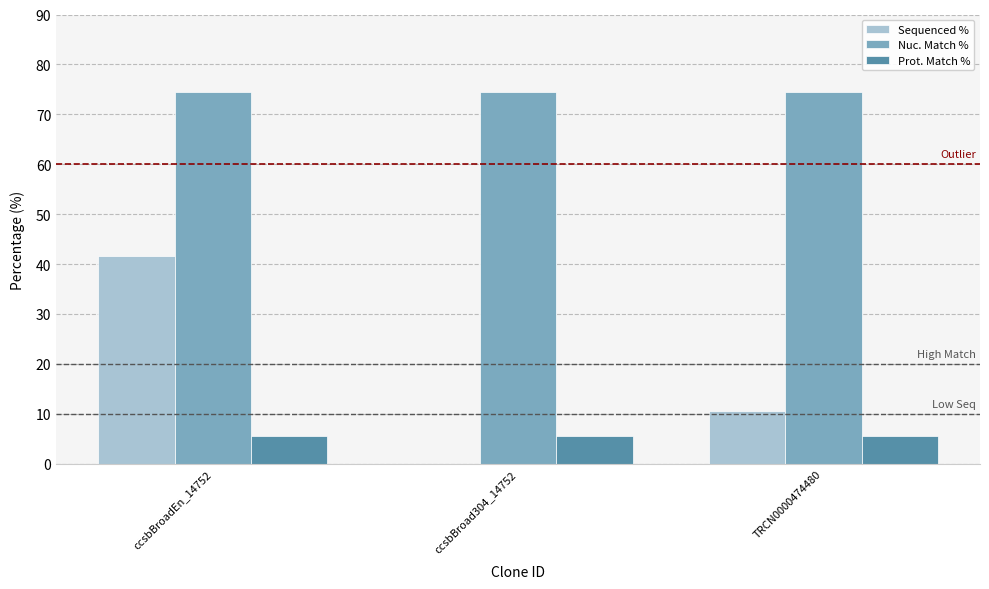

The Prot. Match % series shows 9.2 at ccsbBroadEn_14752. True or false?

False